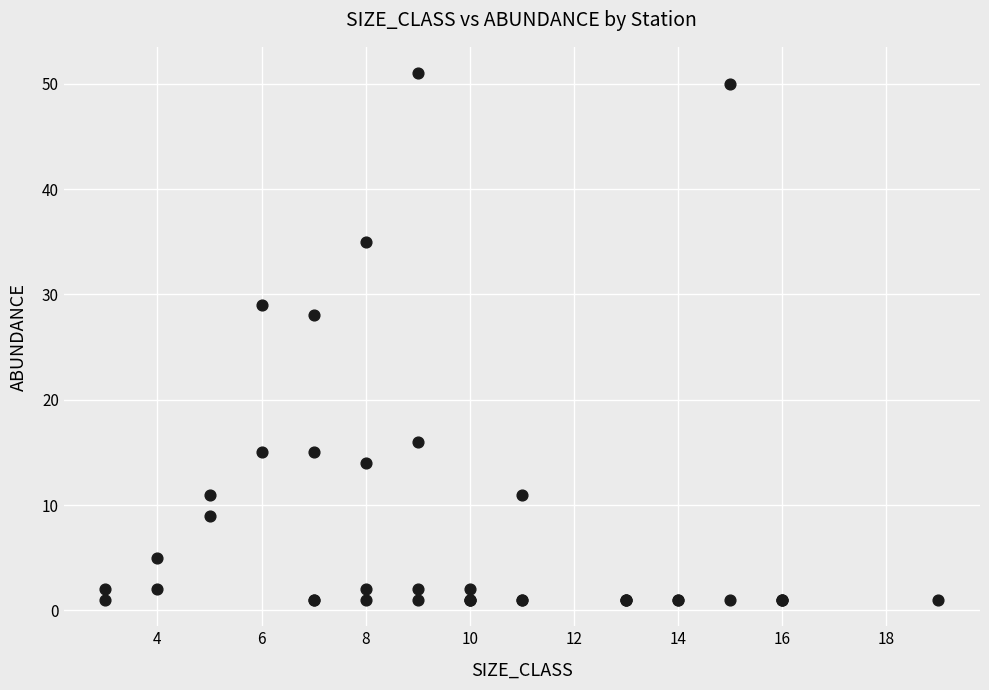

What Y value in the scatter plot is closest to 26?

28